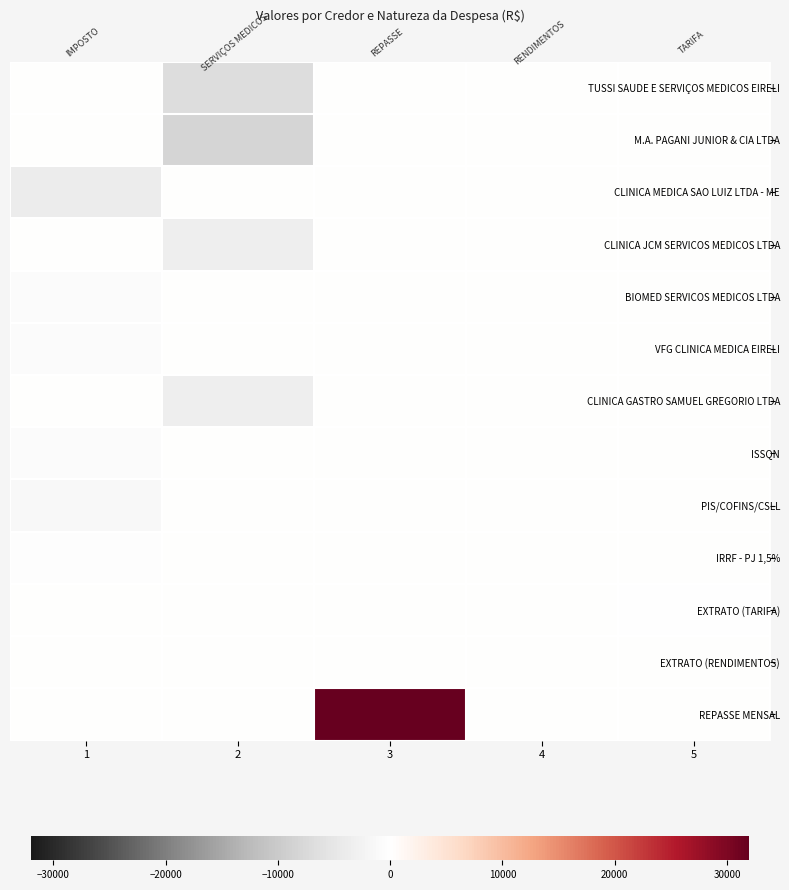

What is the smallest value displayed?

-8067.5